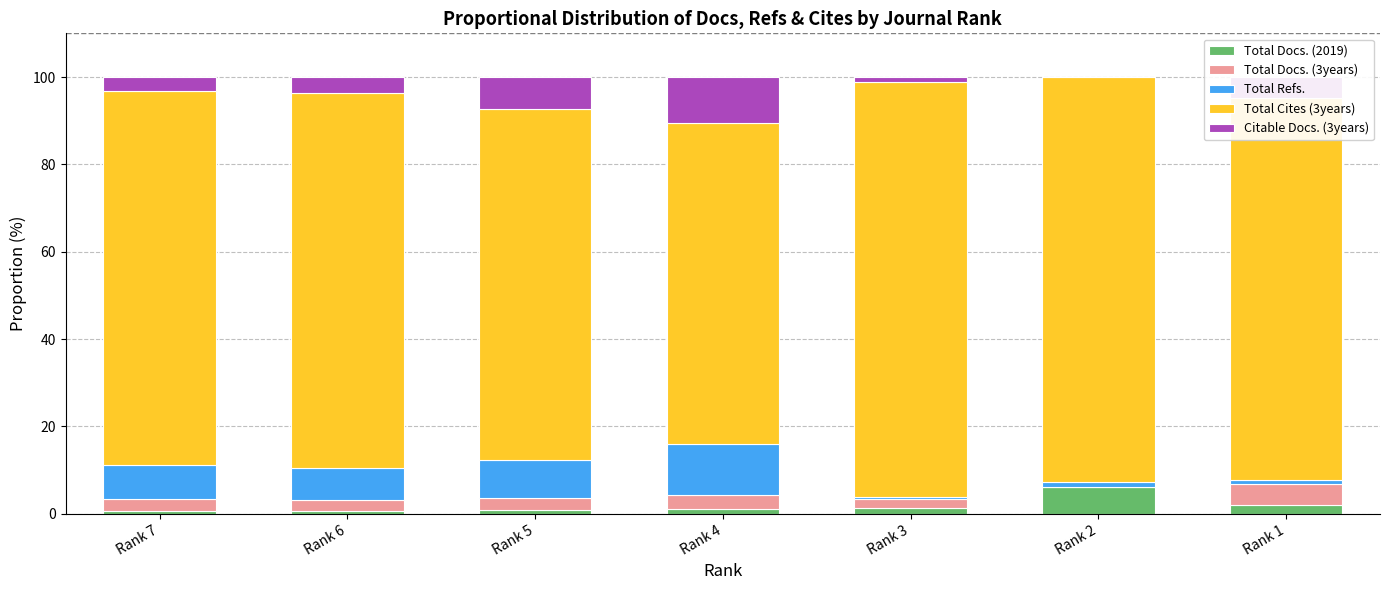

What is the highest value of the Total Docs. (2019) series?

6.0